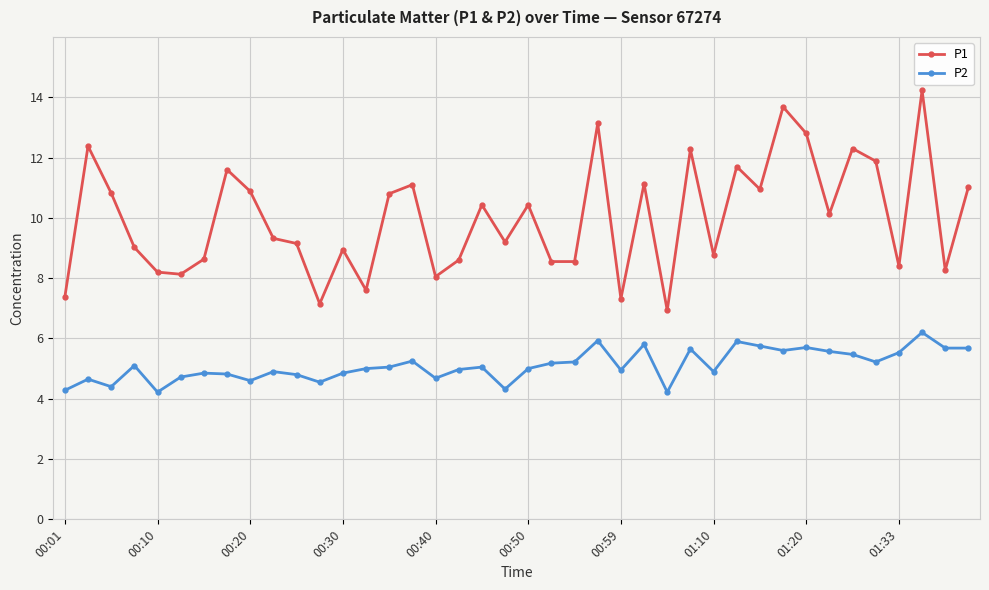

True or false: P2 has more than 1 interior local peaks.

True